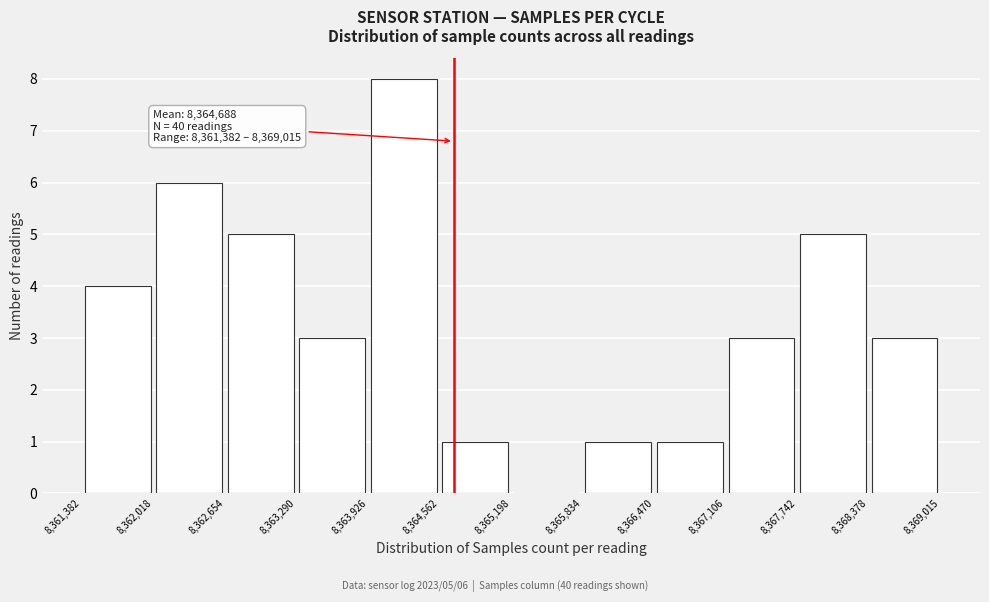

Over which range of the x-axis is the bar tallest?

8,363,926 to 8,364,562